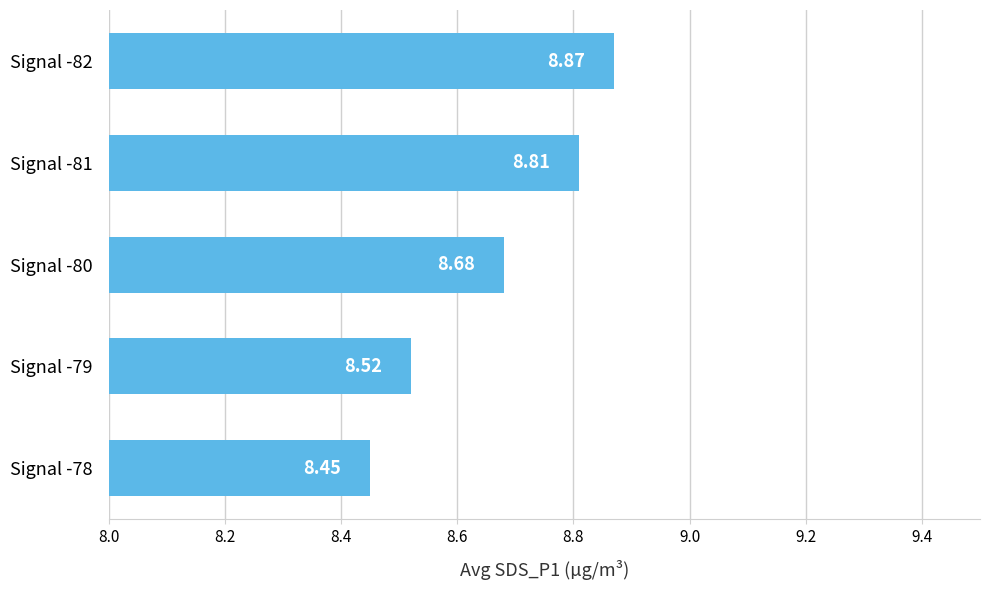

What is the difference between the second highest and second lowest values?

0.3